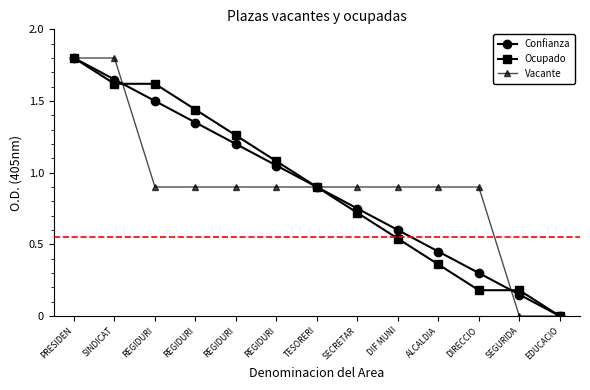

Does the chart display data point markers on the line(s)?

Yes